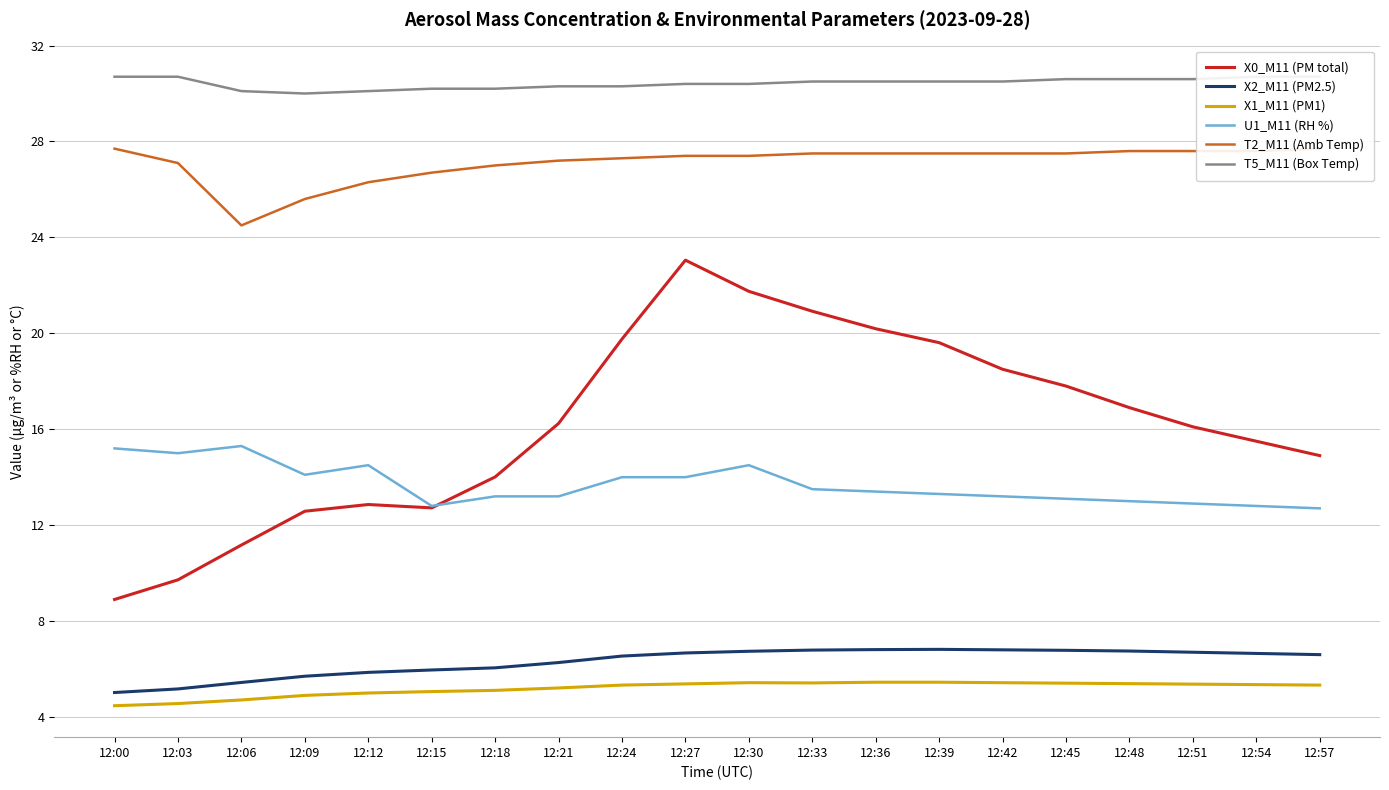

In U1_M11 (RH %), how many points are lower than both neighbors (excluding endpoints)?

3